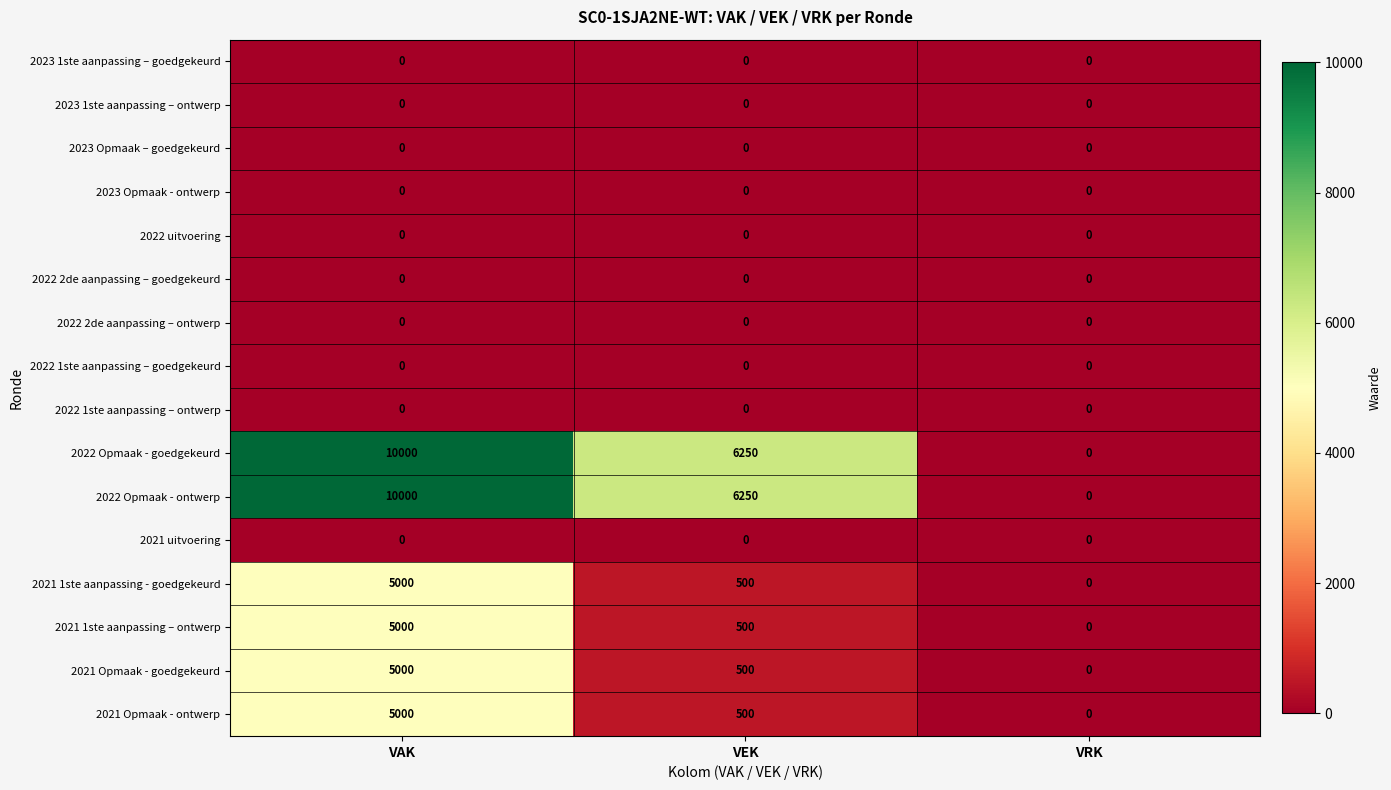

At which category is the sum across all series the highest?

VAK